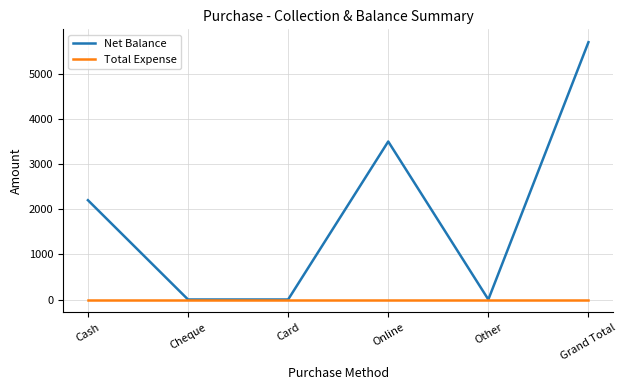

Which category has the highest value across all series?

Grand Total